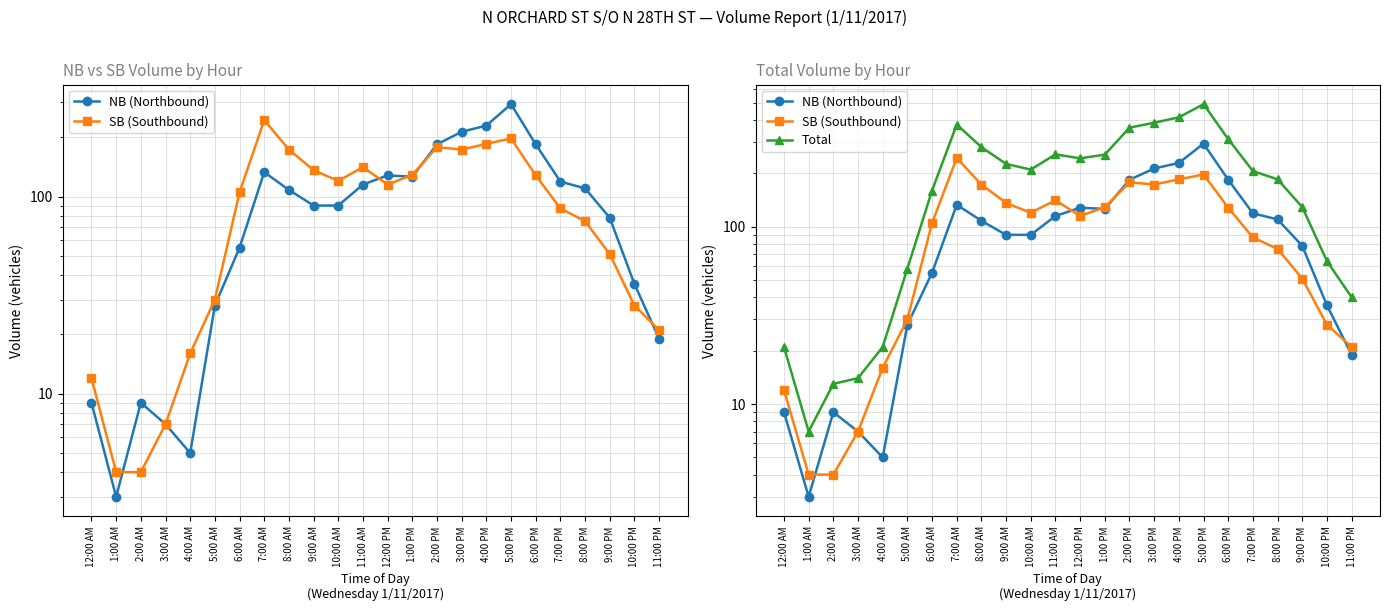

Reading left to right, list all the values displayed in this chart.

NB (Northbound): 12:00 AM=9	1:00 AM=3	2:00 AM=9	3:00 AM=7	4:00 AM=5	5:00 AM=28	6:00 AM=55	7:00 AM=133	8:00 AM=108	9:00 AM=90	10:00 AM=90	11:00 AM=115	12:00 PM=128	1:00 PM=126	2:00 PM=184	3:00 PM=213	4:00 PM=229	5:00 PM=294	6:00 PM=184	7:00 PM=119	8:00 PM=110	9:00 PM=78	10:00 PM=36	11:00 PM=19
SB (Southbound): 12:00 AM=12	1:00 AM=4	2:00 AM=4	3:00 AM=7	4:00 AM=16	5:00 AM=30	6:00 AM=105	7:00 AM=244	8:00 AM=173	9:00 AM=136	10:00 AM=120	11:00 AM=141	12:00 PM=115	1:00 PM=129	2:00 PM=178	3:00 PM=173	4:00 PM=185	5:00 PM=197	6:00 PM=128	7:00 PM=87	8:00 PM=75	9:00 PM=51	10:00 PM=28	11:00 PM=21
Total: 12:00 AM=21	1:00 AM=7	2:00 AM=13	3:00 AM=14	4:00 AM=21	5:00 AM=58	6:00 AM=160	7:00 AM=377	8:00 AM=281	9:00 AM=226	10:00 AM=210	11:00 AM=256	12:00 PM=243	1:00 PM=255	2:00 PM=362	3:00 PM=386	4:00 PM=414	5:00 PM=491	6:00 PM=312	7:00 PM=206	8:00 PM=185	9:00 PM=129	10:00 PM=64	11:00 PM=40